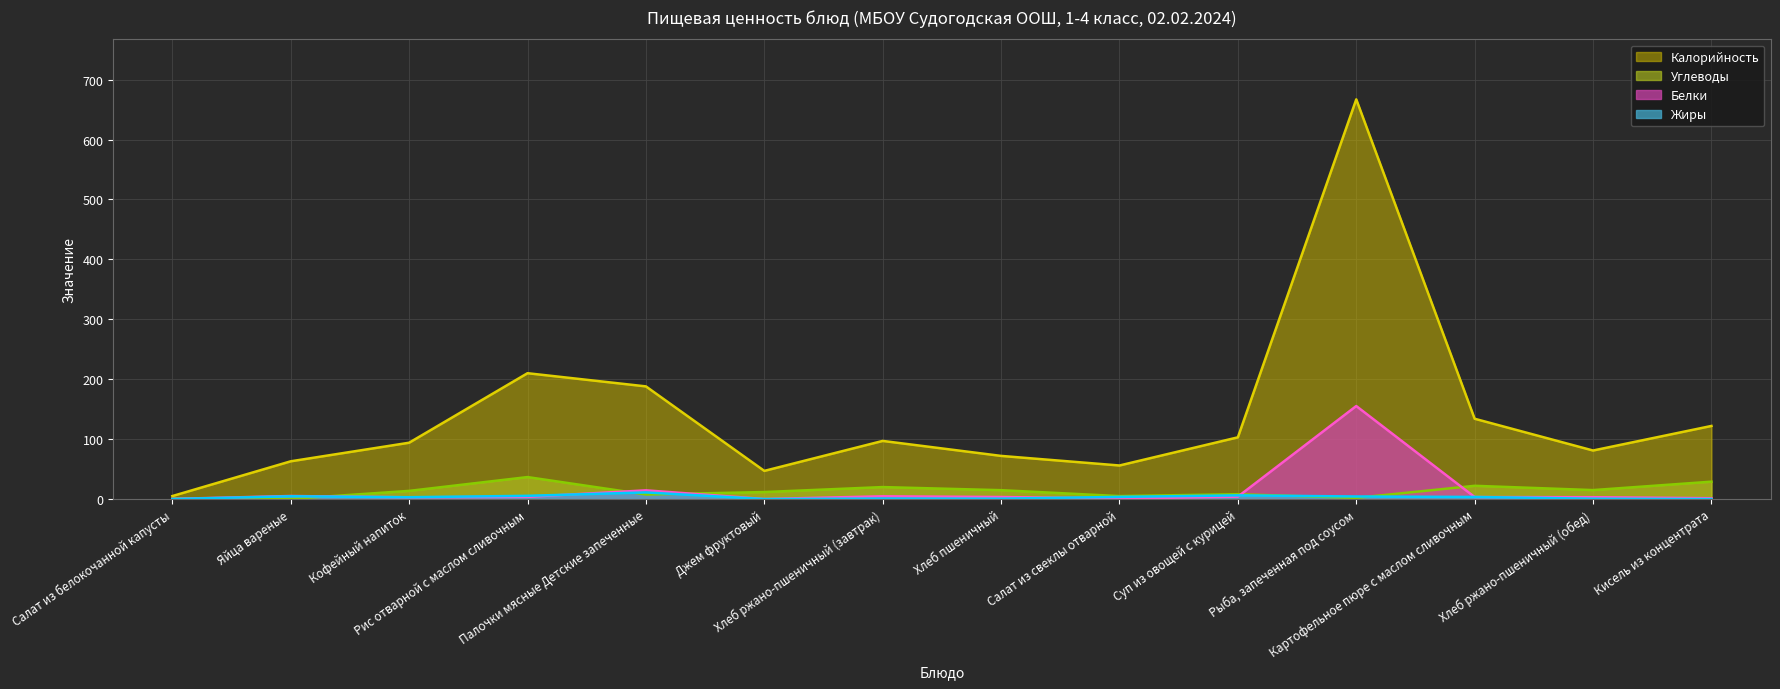

At how many categories does at least one series exceed 496?

1